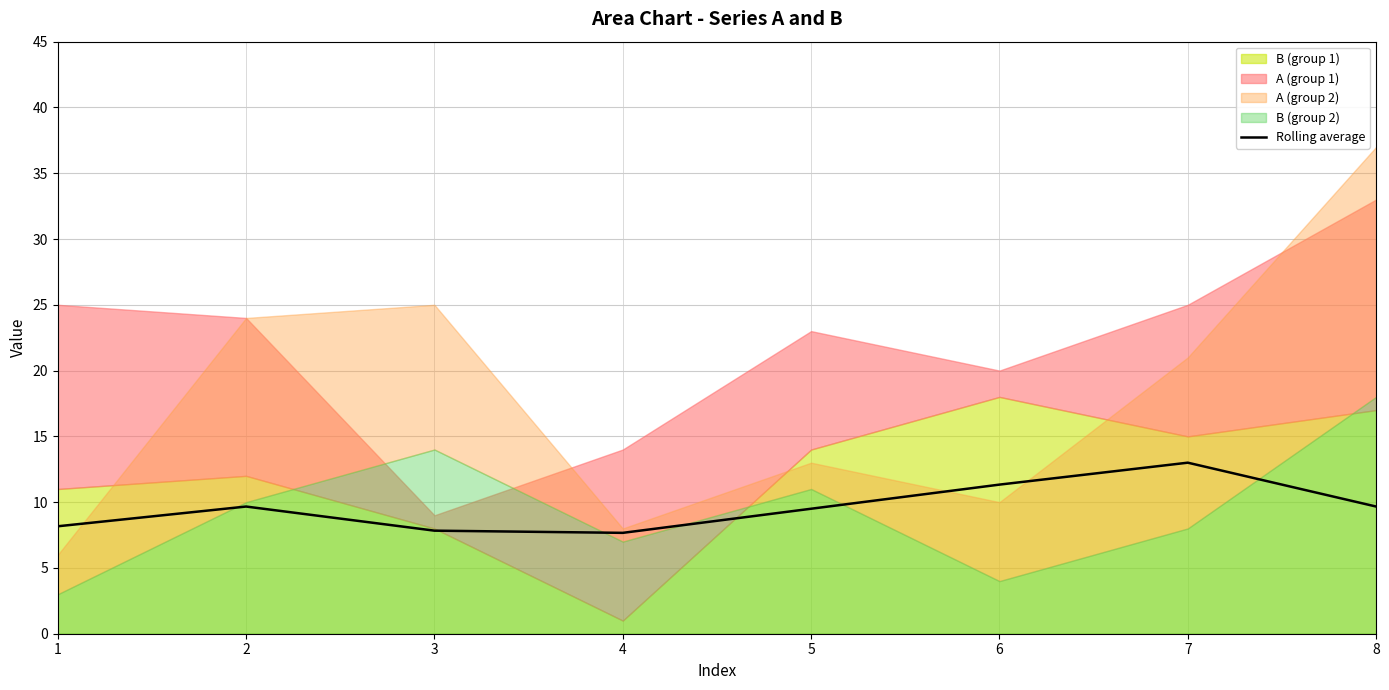

What is the value of the 1st point from the left?

8.2